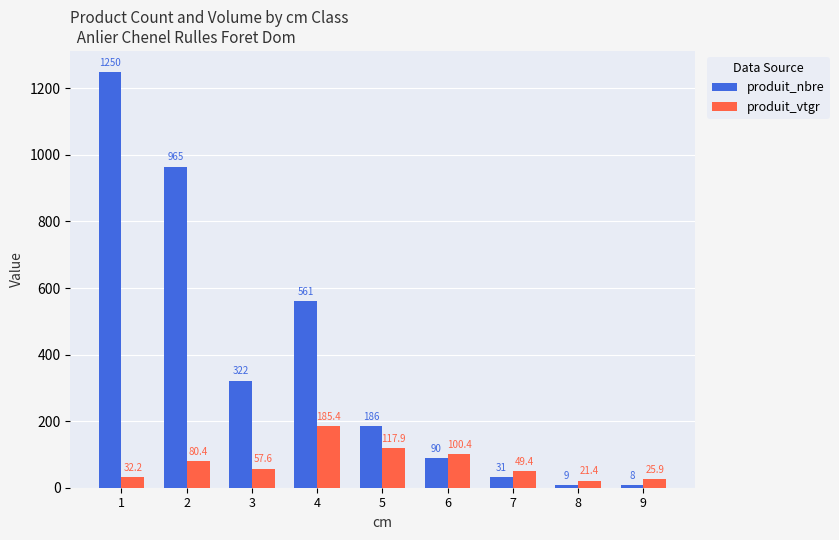

At 1, list the series in order from largest to smallest.

produit_nbre, produit_vtgr